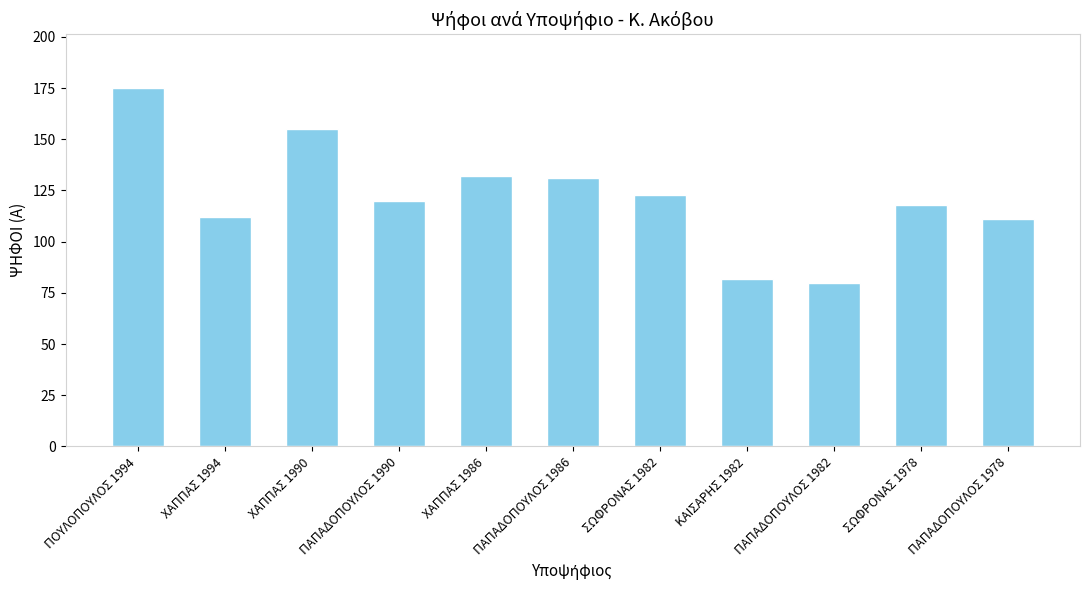

What is the maximum value shown in the chart?

175